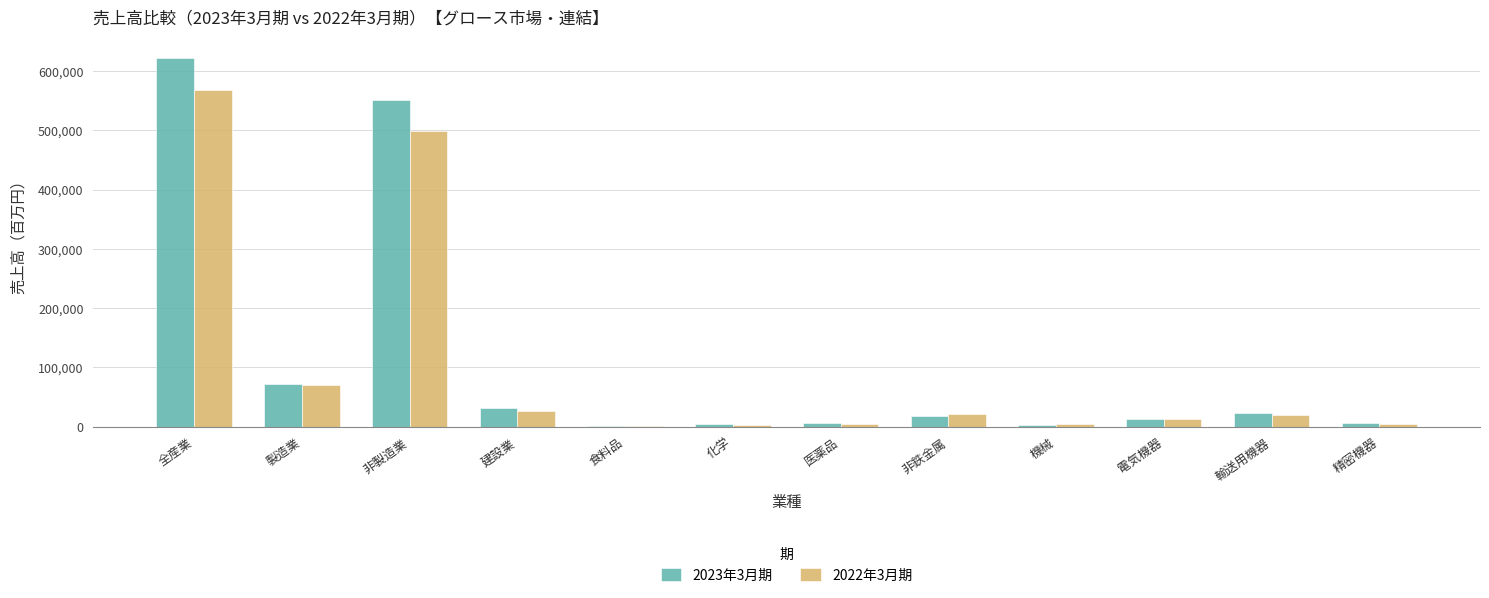

Are the bars grouped side by side (vs. stacked)?

Yes